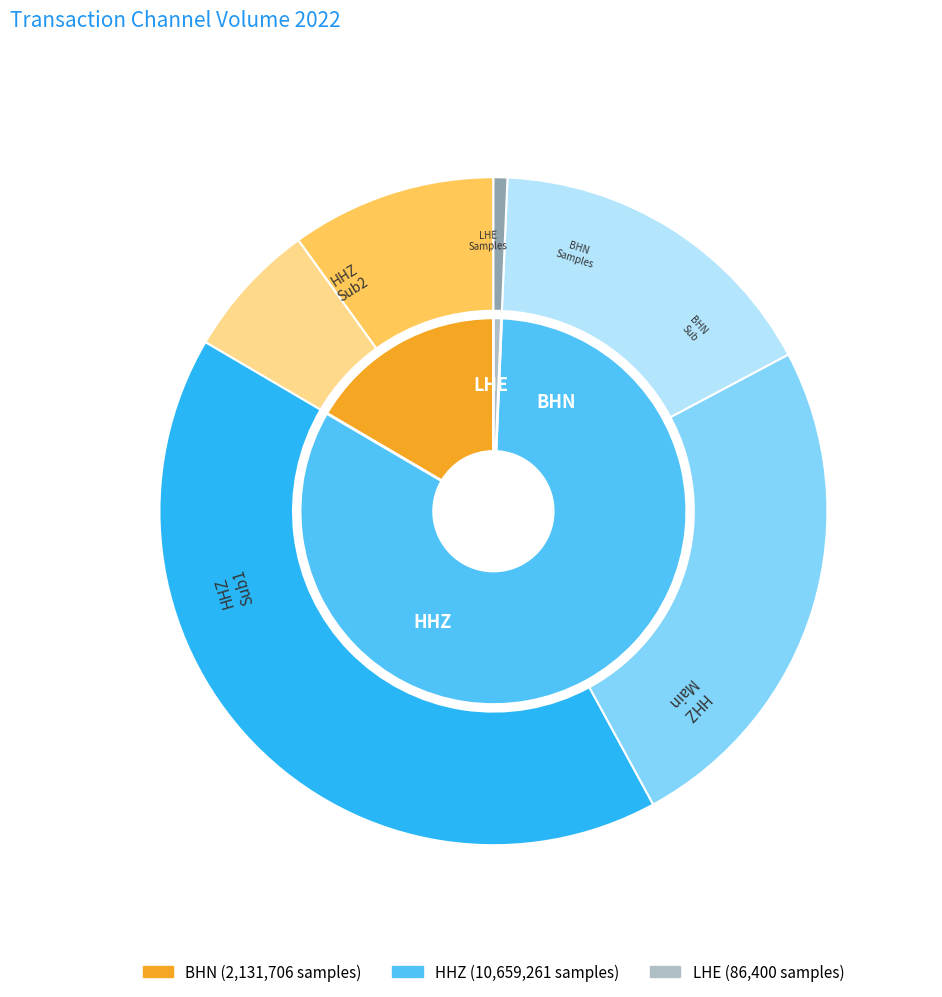

The HHZ slice represents 71% of the pie. True or false?

False